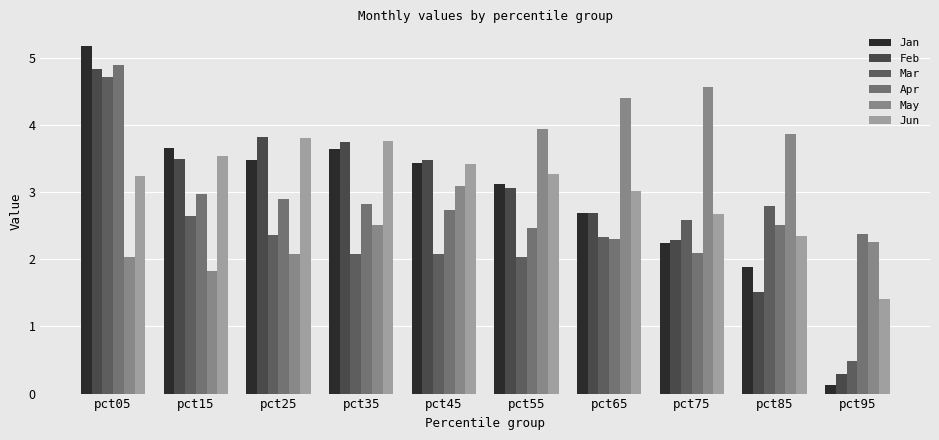

Which series has the widest spread of values?

Jan